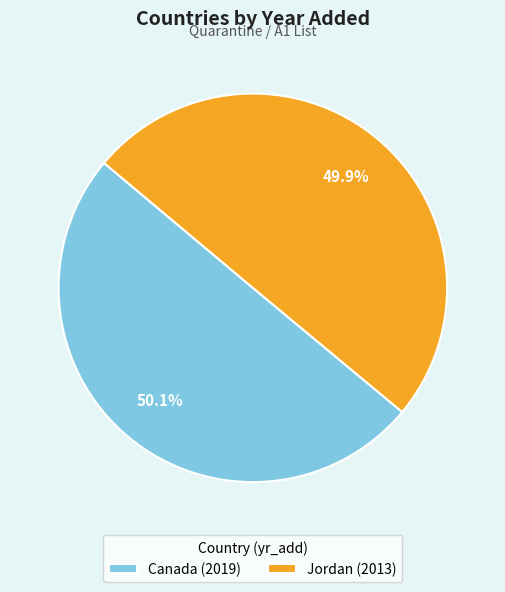

What percentage is NOT represented by Jordan (2013)?

50.1%